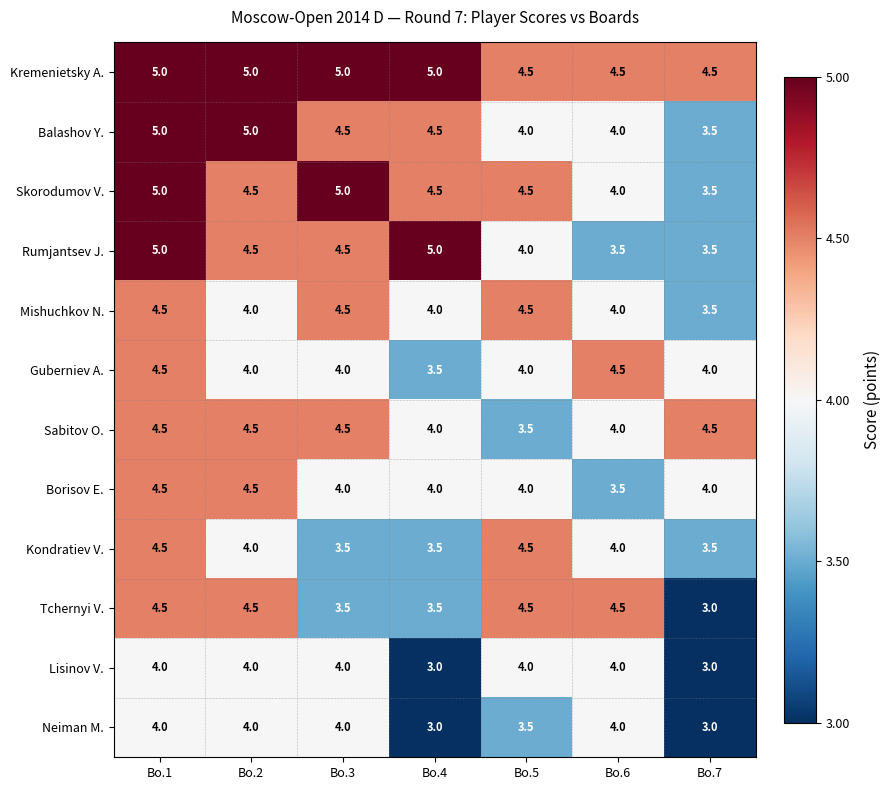

Is it true that Guberniev A. equals 4.5 at Bo.1?

True